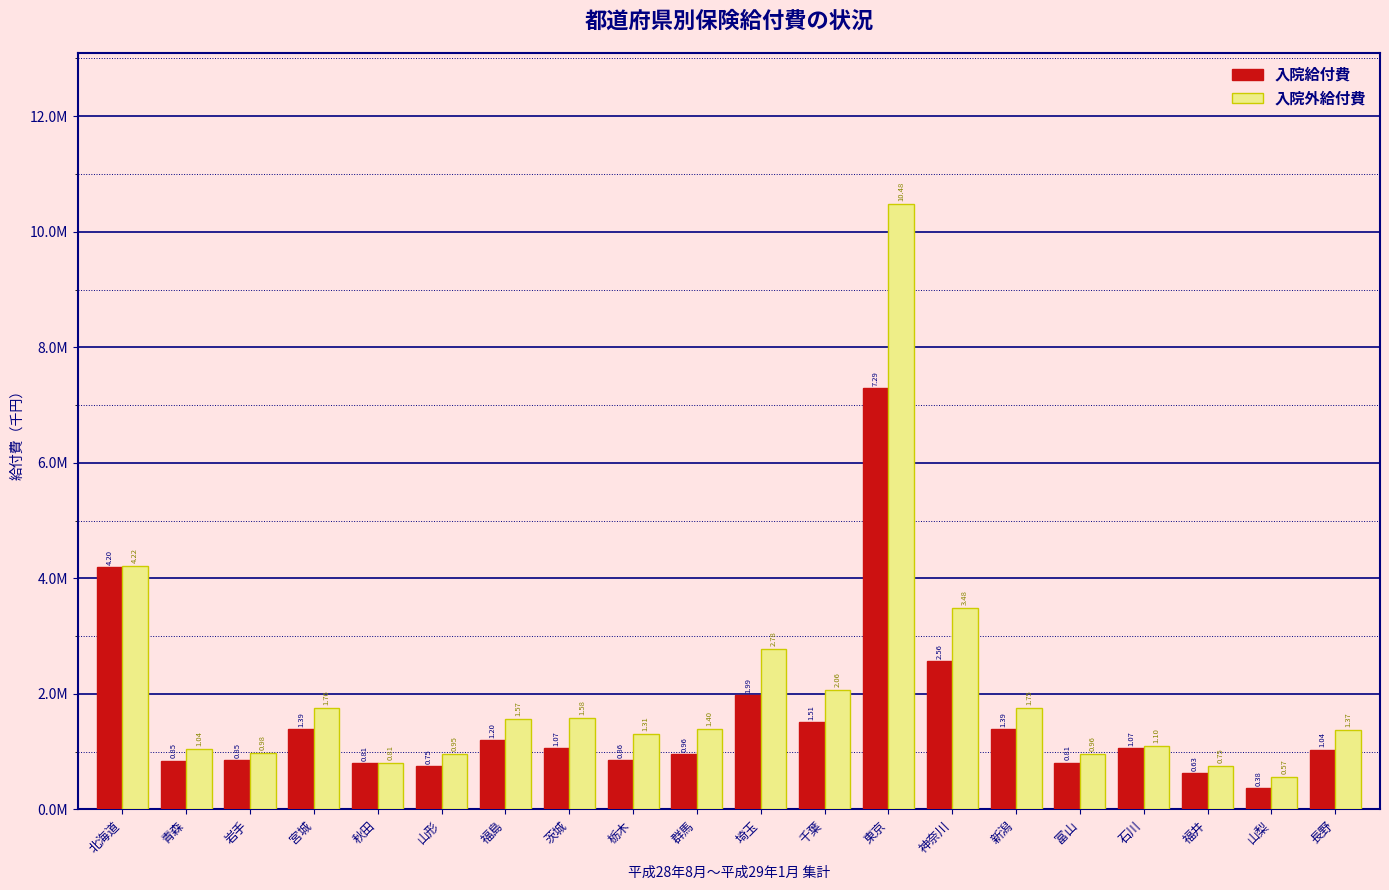

List the series in order of their peak value, highest first.

入院外給付費, 入院給付費